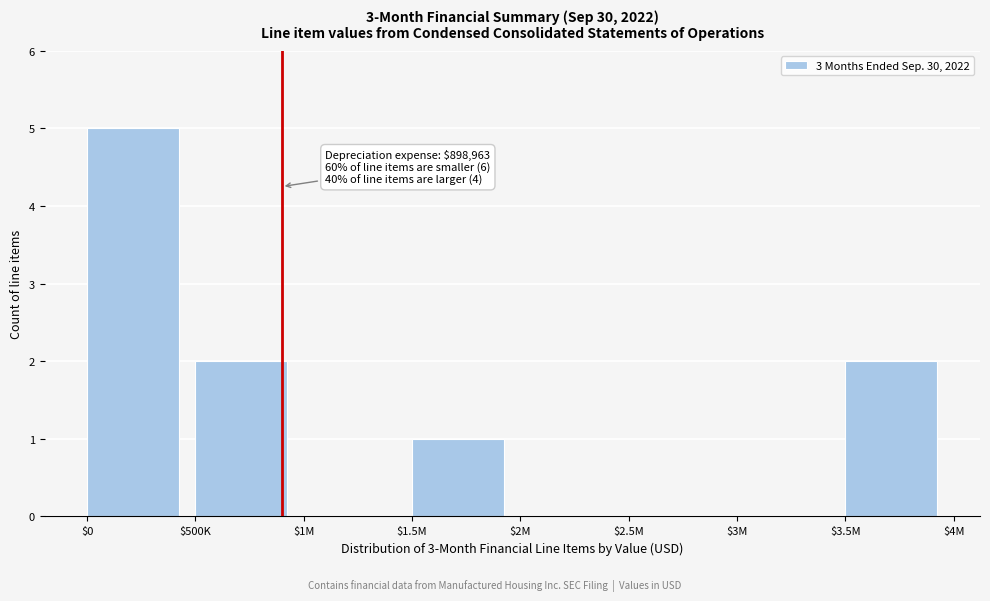

What is the greatest value displayed?

5